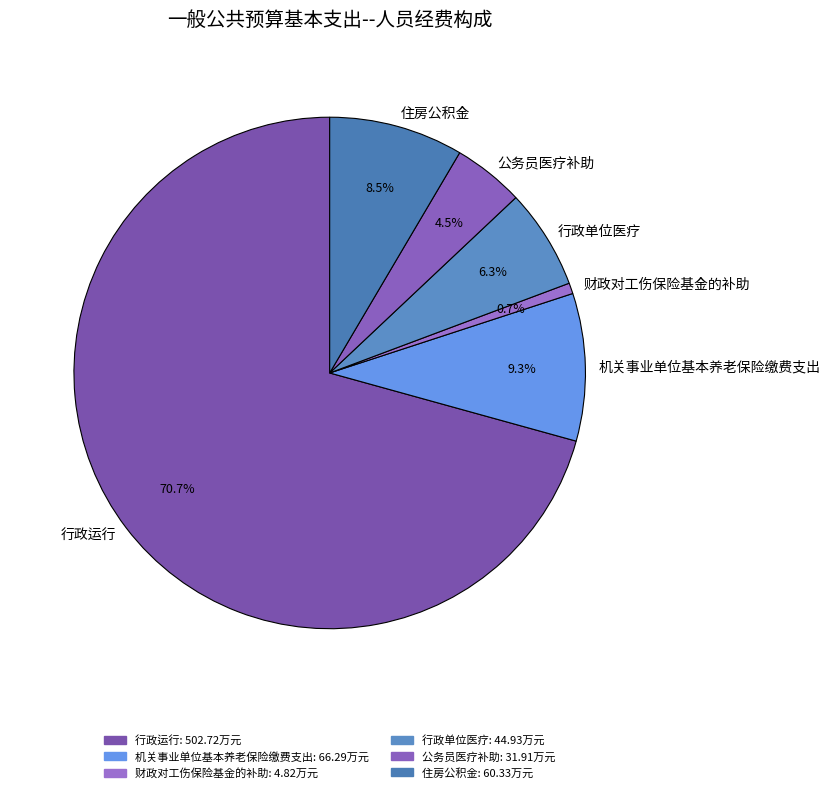

Which category accounts for the majority?

行政运行